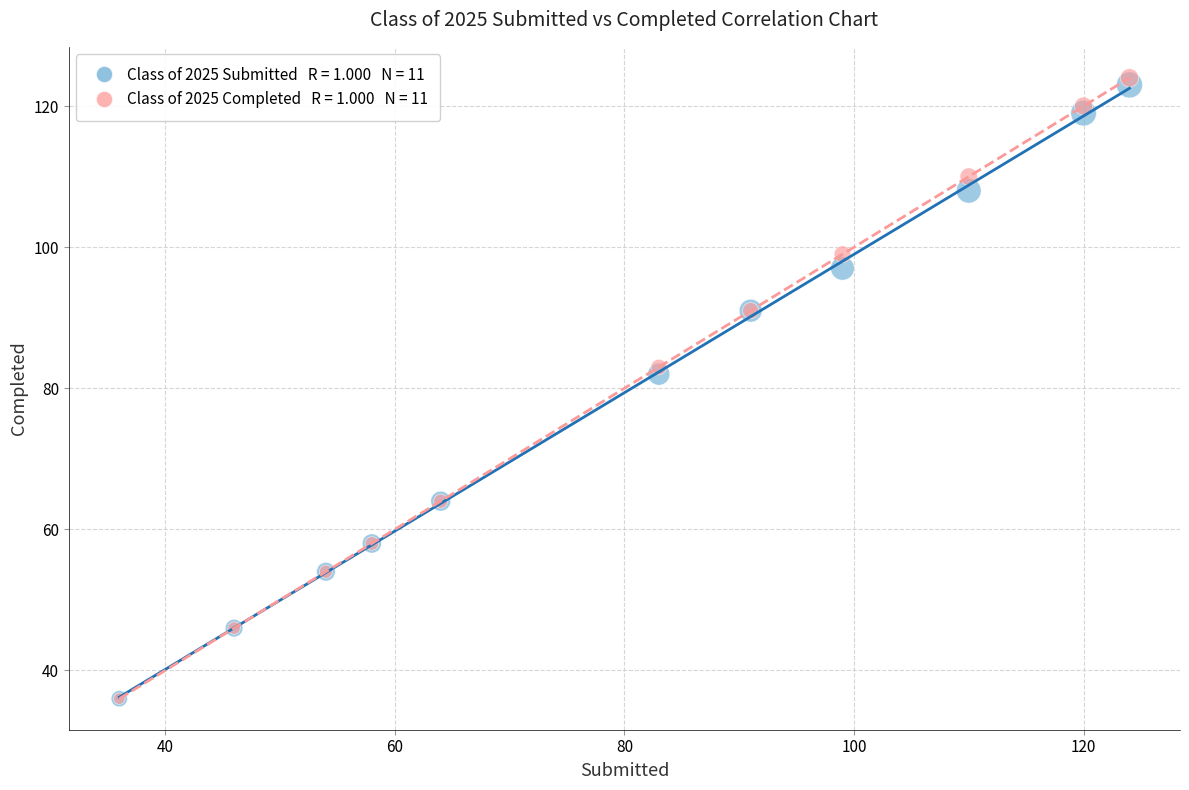

Across all series, what Y value is closest to 80?

82